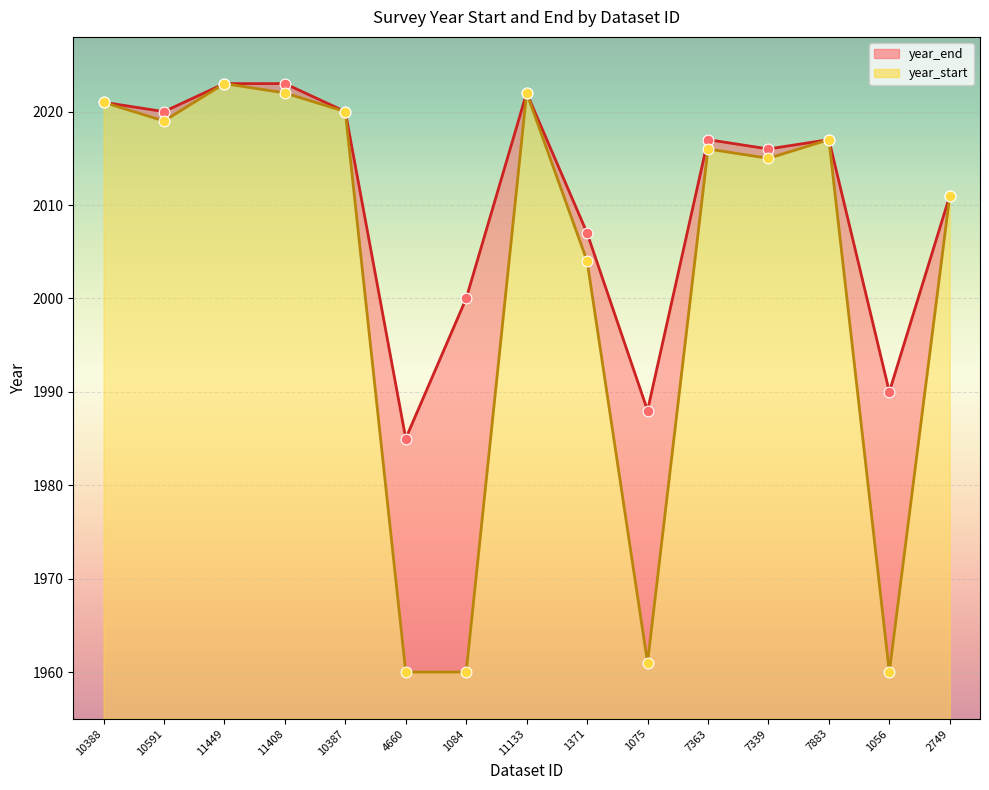

Which series reaches the minimum Y coordinate?

year_start